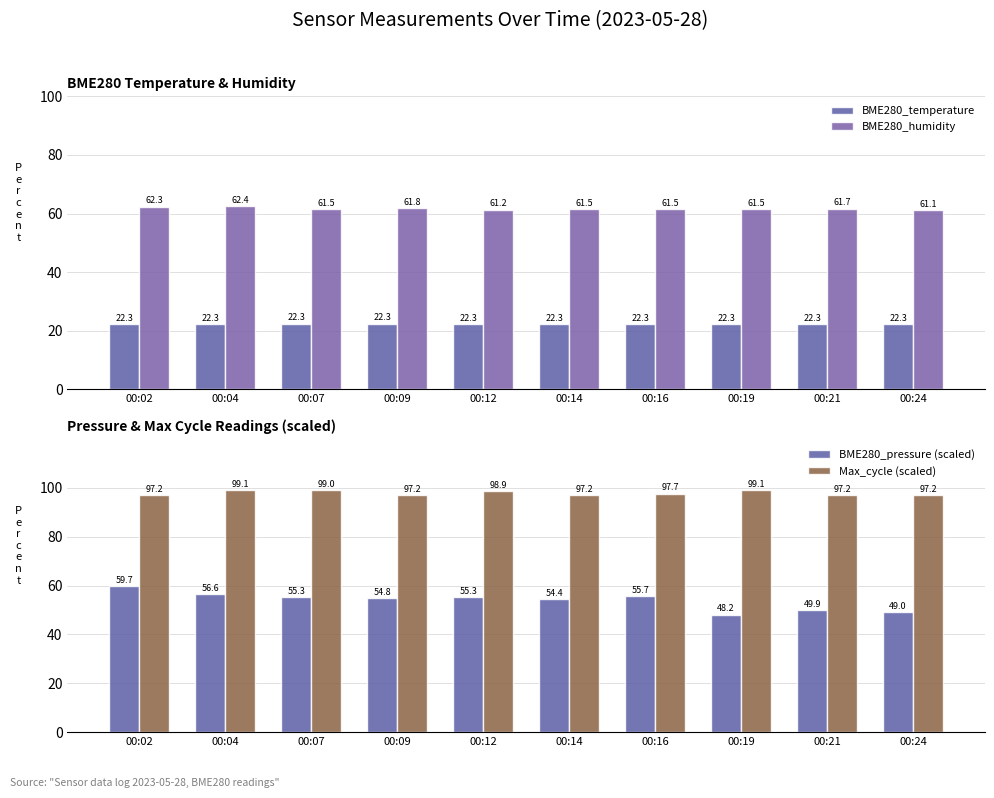

At 00:04, list the series in order from largest to smallest.

Max_cycle (scaled), BME280_humidity, BME280_pressure (scaled), BME280_temperature